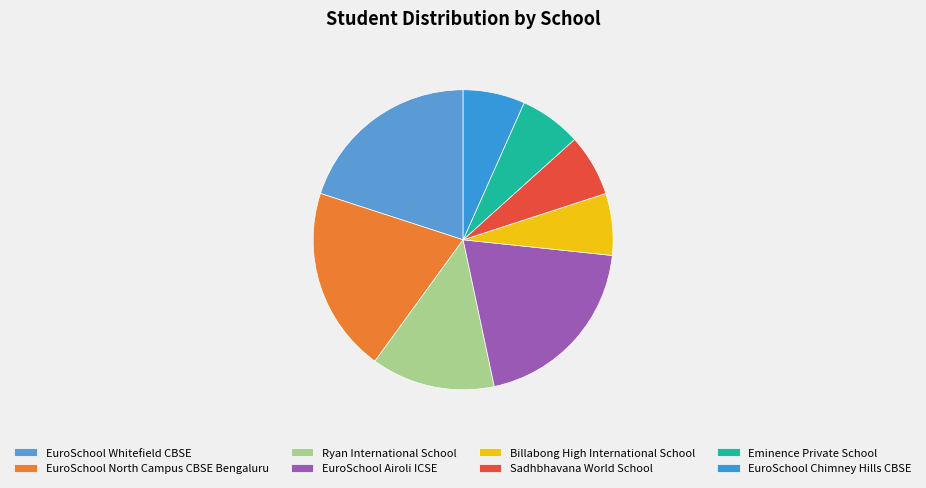

Is there a majority slice in this chart?

No